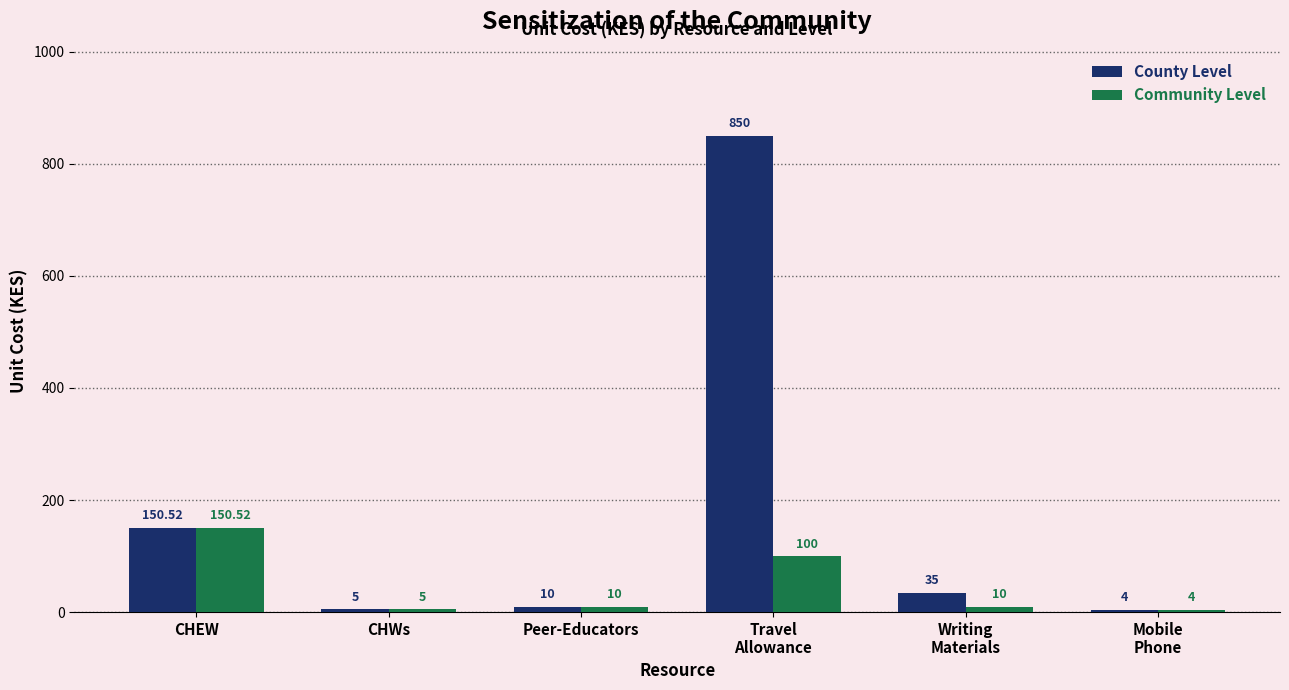

Rank the series by their maximum value, from lowest to highest.

Community Level, County Level